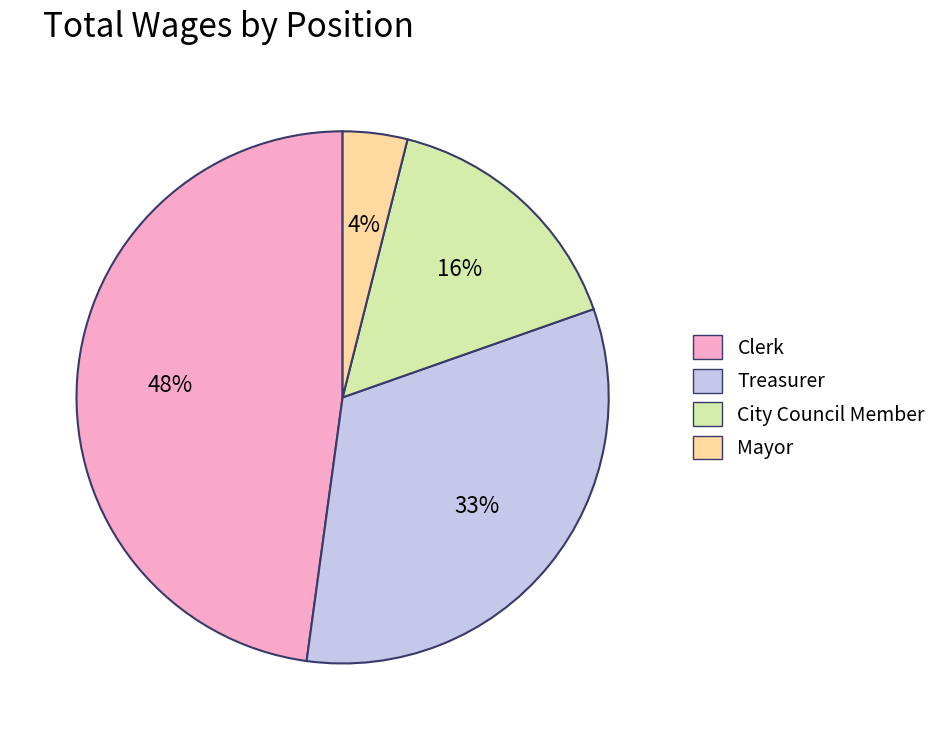

Approximately how many times larger is the value at Treasurer compared to Clerk?

0.7